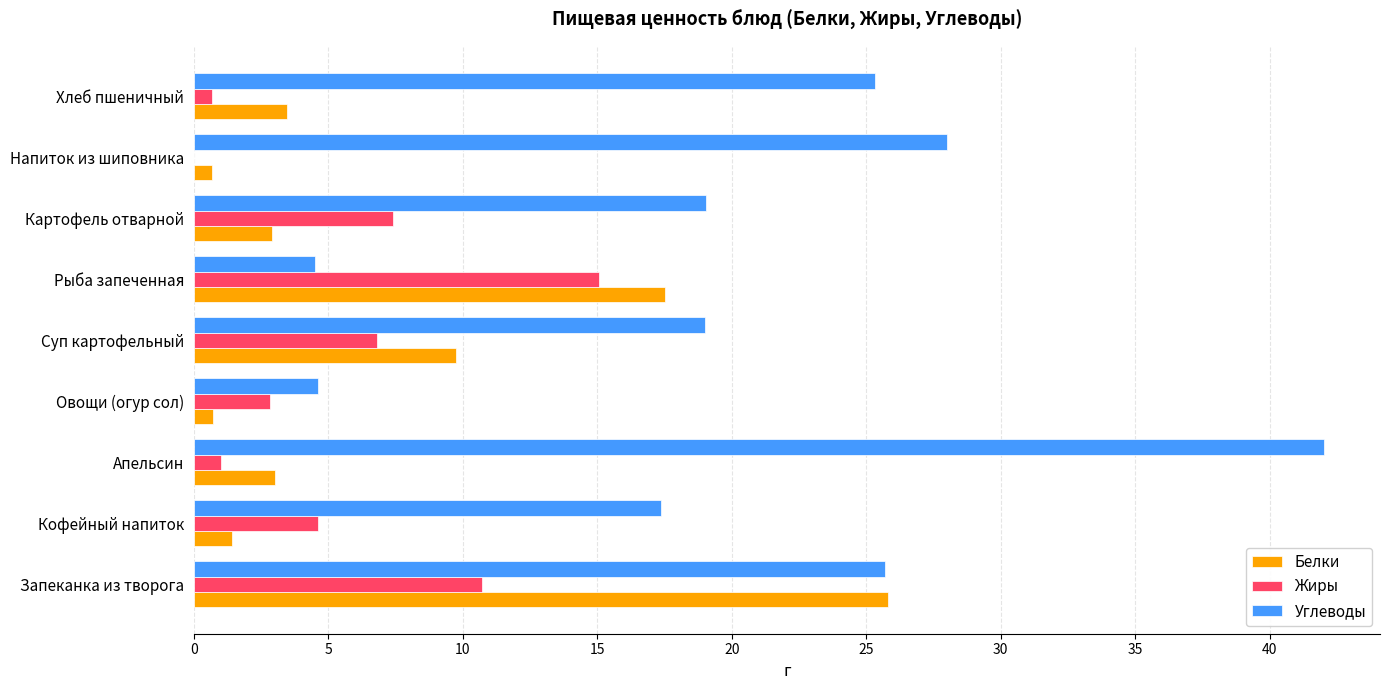

Is it true that Жиры equals 0.0 at Напиток из шиповника?

True